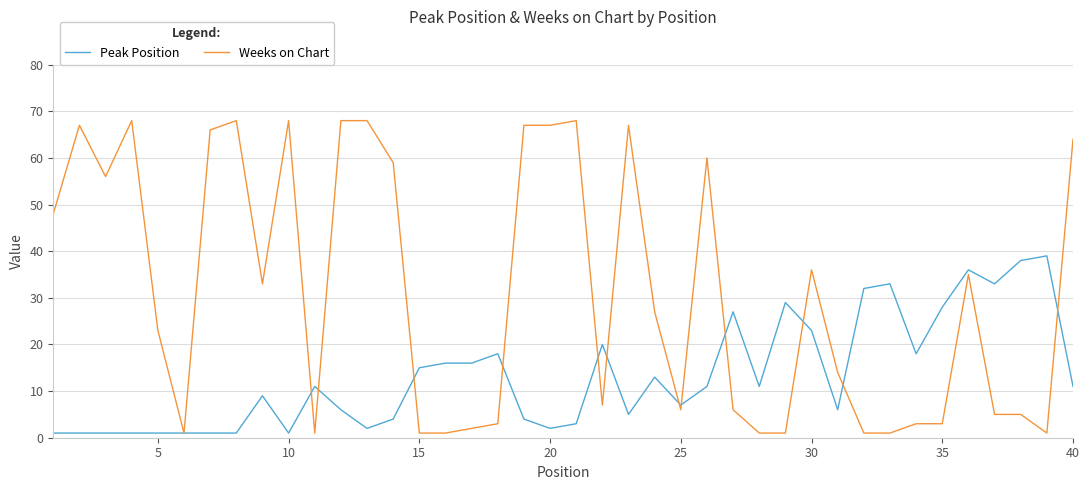

What is the sum of all Peak Position values?

535